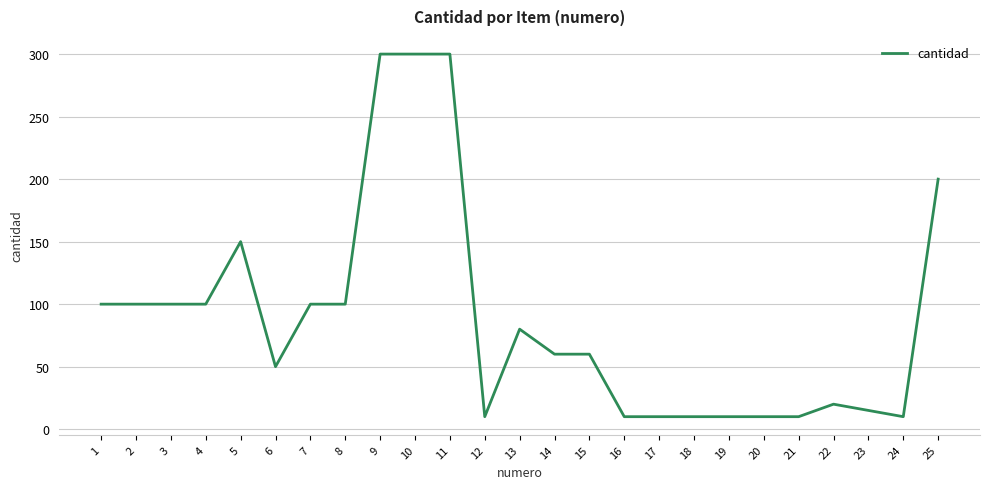

The value at 1 is 100. True or false?

True